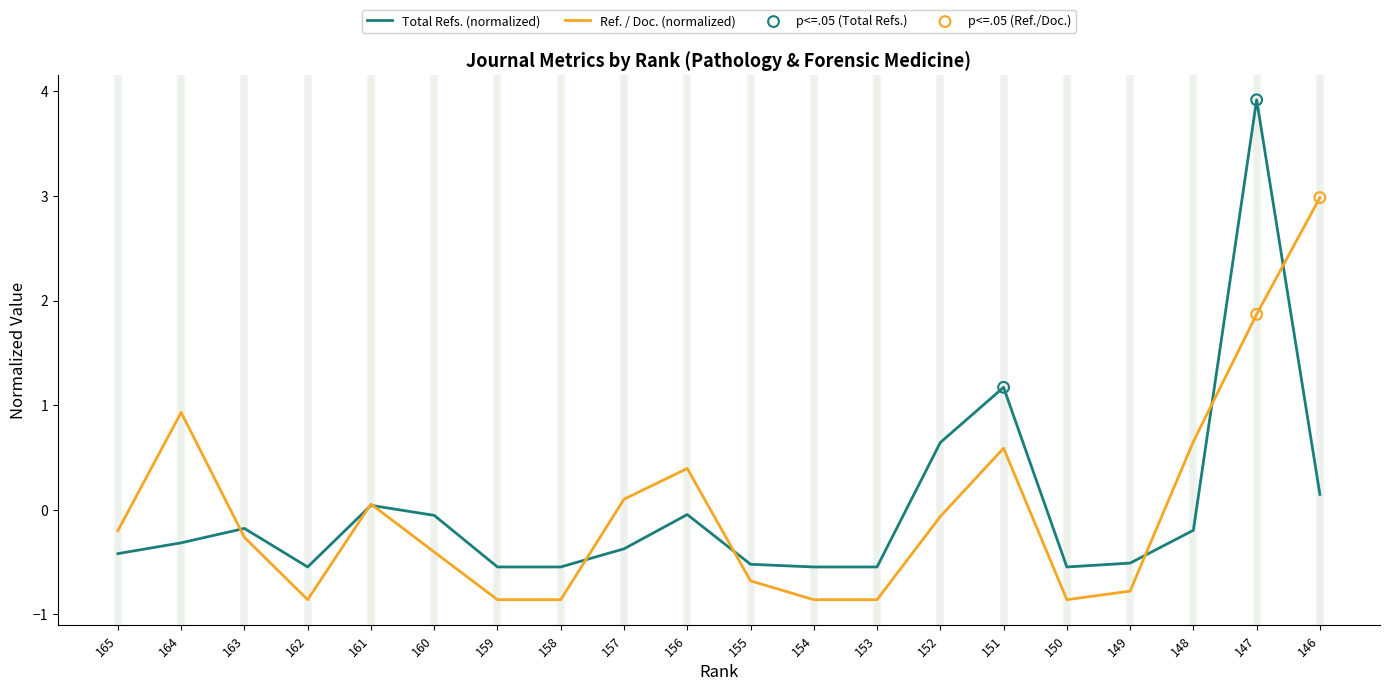

Which series has the widest spread of values?

Total Refs. (normalized)